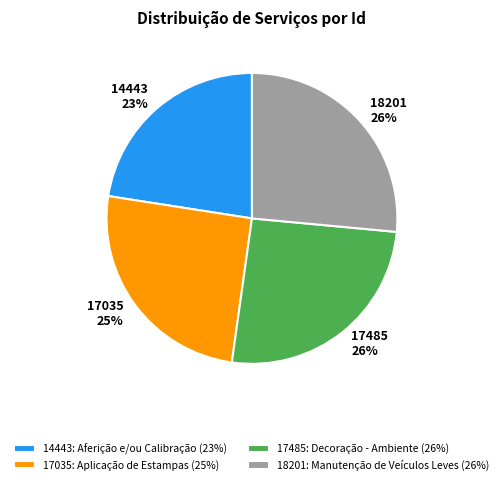

Combined, do 17035: Aplicação de Estampas (25%) and 18201: Manutenção de Veículos Leves (26%) account for over 50%?

Yes